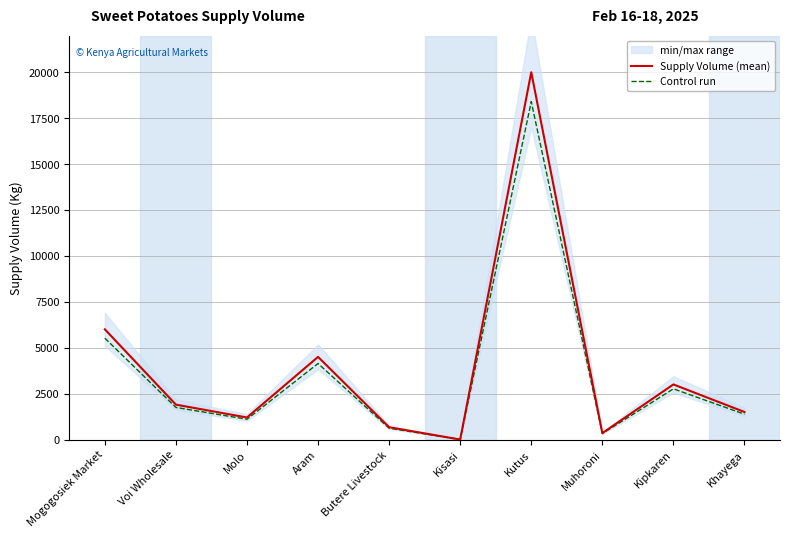

True or false: Control run and Supply Volume (mean) cross at least once.

False